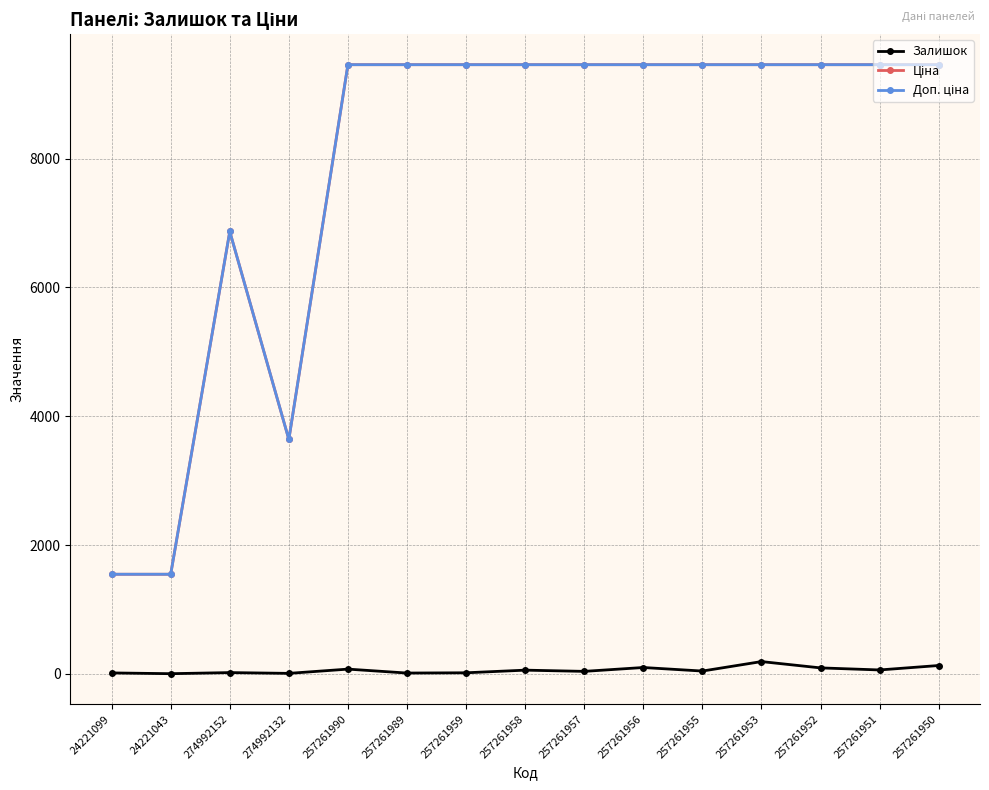

At how many categories does at least one series exceed 5429?

12